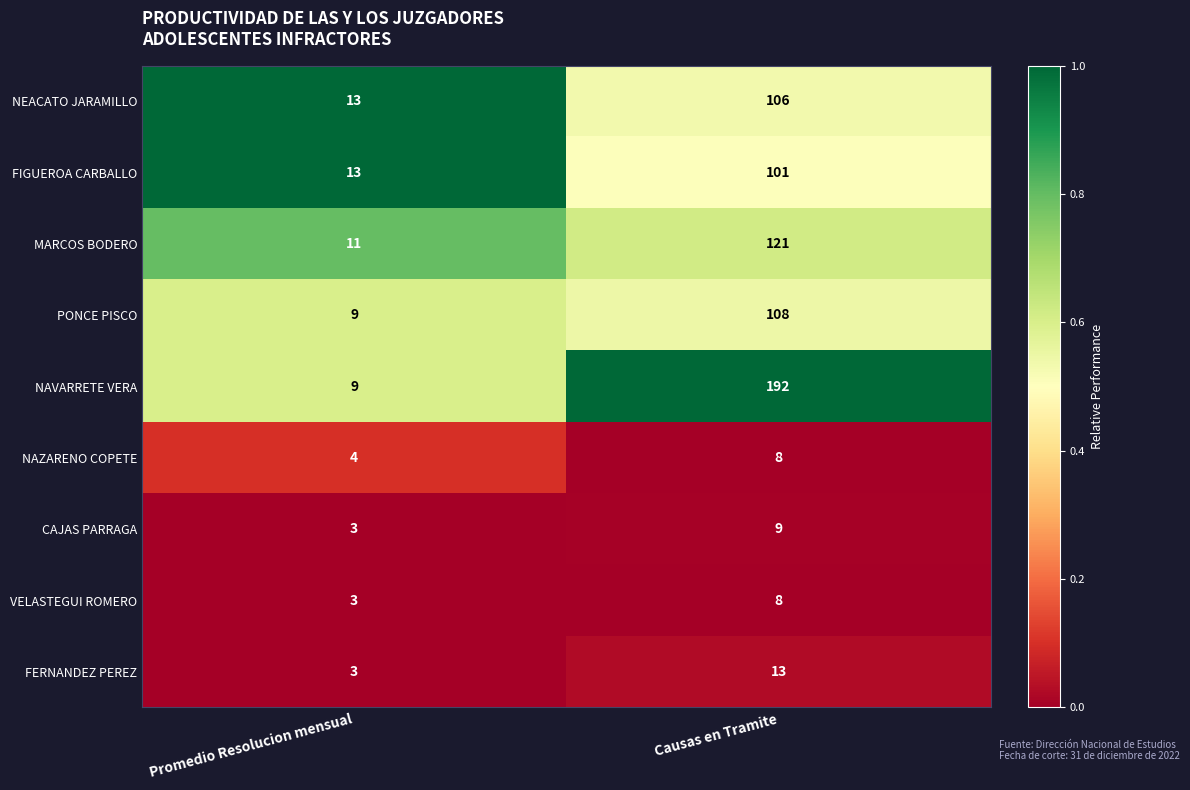

What is the difference between the highest and lowest values at Promedio Resolucion mensual?

10